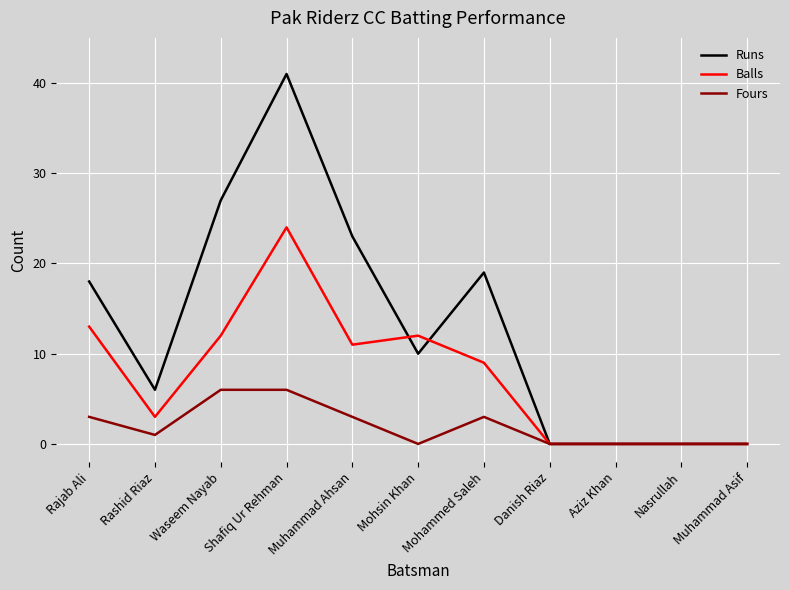

What position from the left is Shafiq Ur Rehman?

4